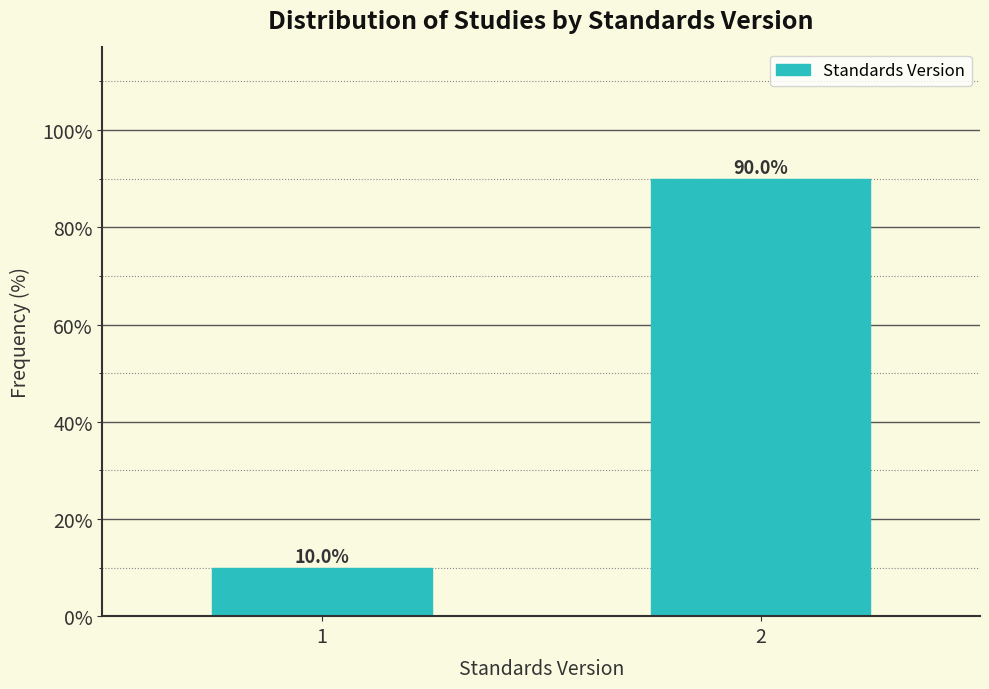

Reading left to right, what are all the values shown in this chart?

10	90